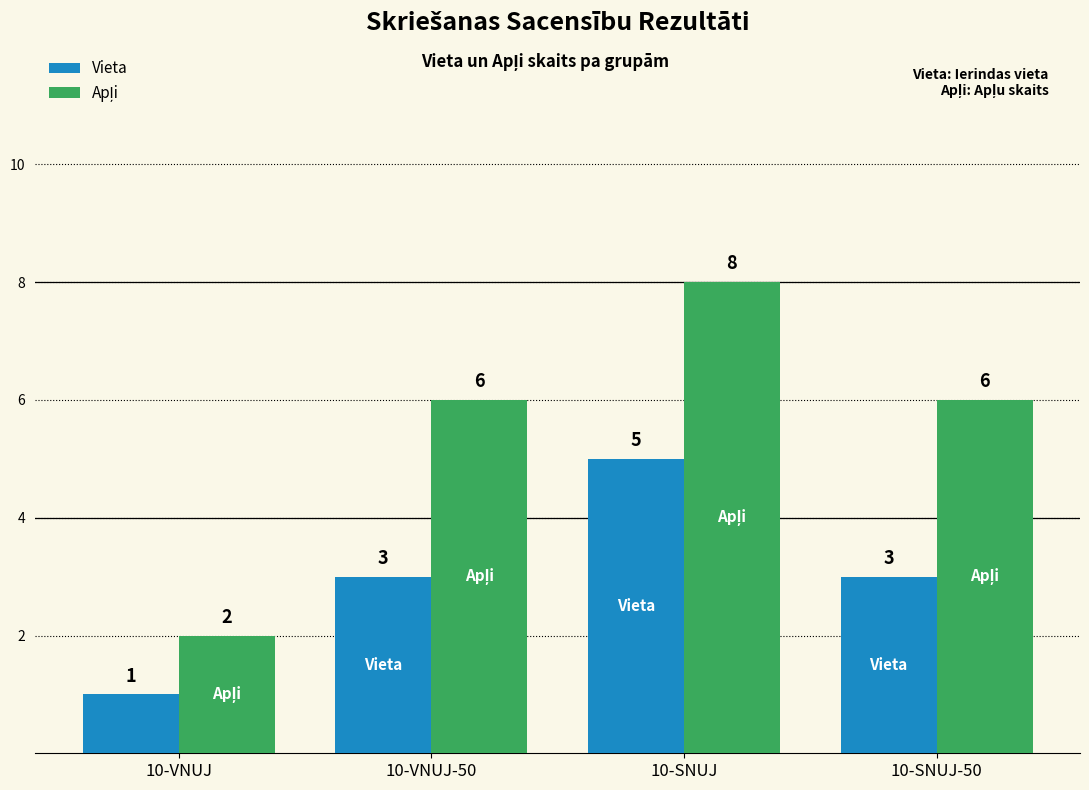

What is the difference between the highest and lowest values at 10-VNUJ-50?

3